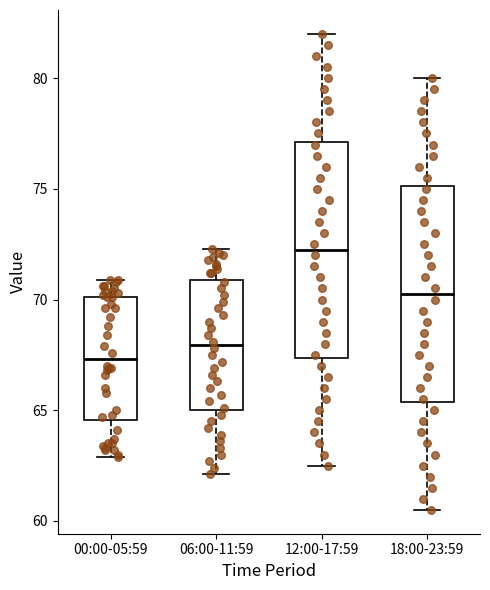

Where does the median line of the box for 00:00-05:59 sit on the y-axis? The values are not printed on the chart, so give them approximately, as read against the axis.

67.5